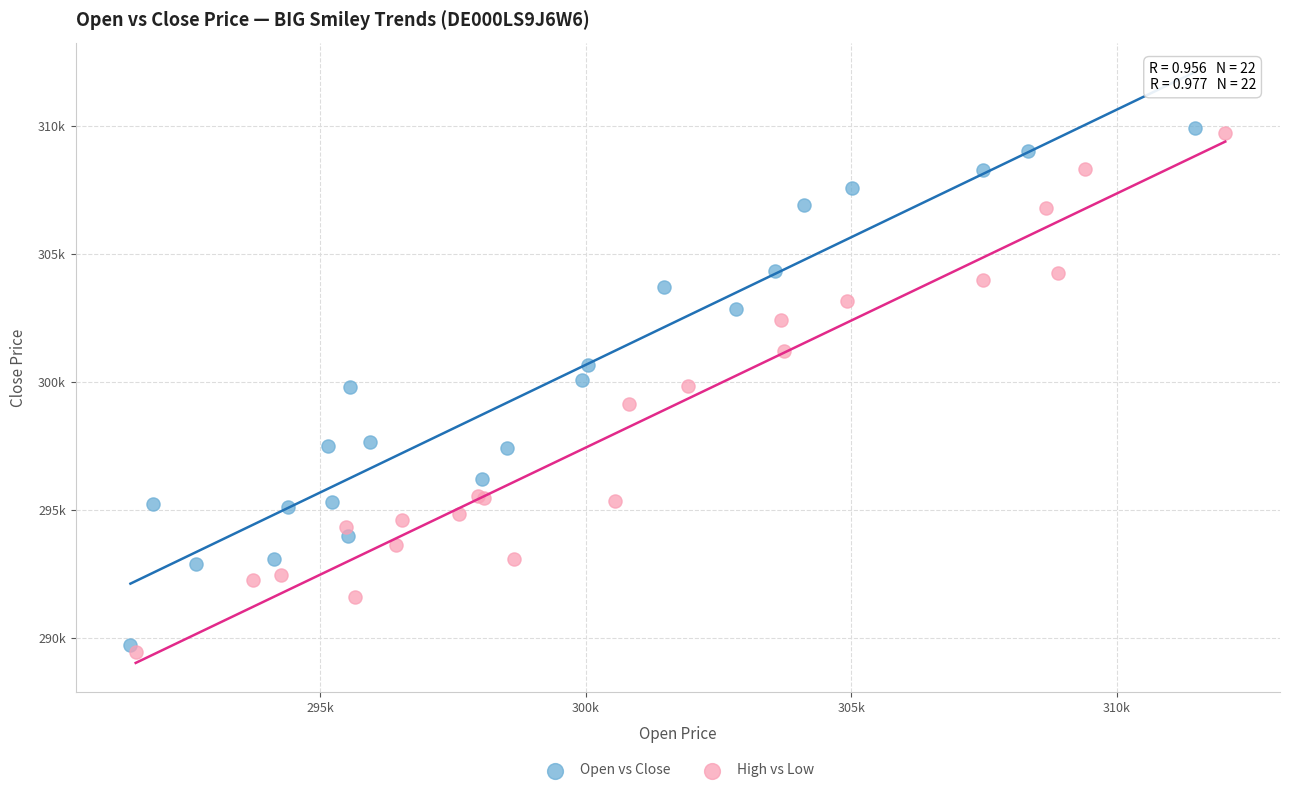

Which series has the largest Y range (max minus min)?

High vs Low